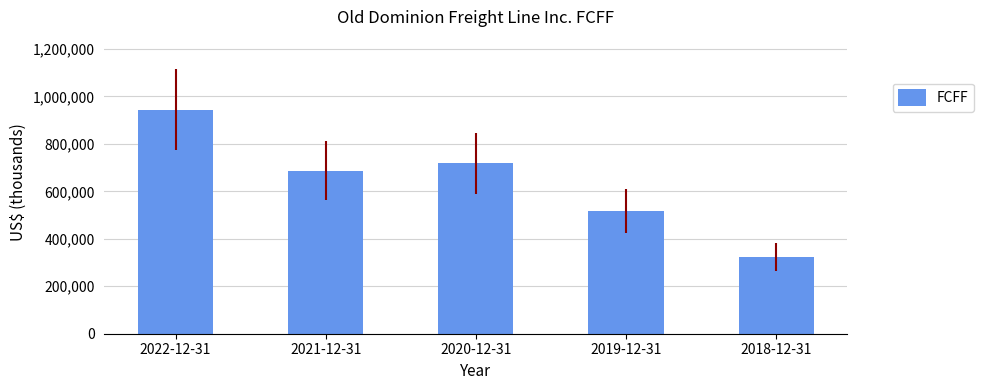

Are the bars horizontal?

No